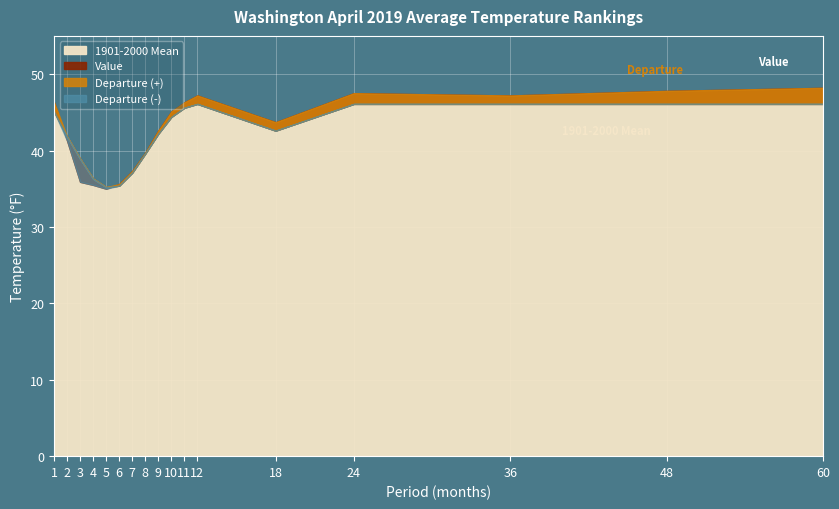

True or false: Value has a value of 37.3 at 7.

True